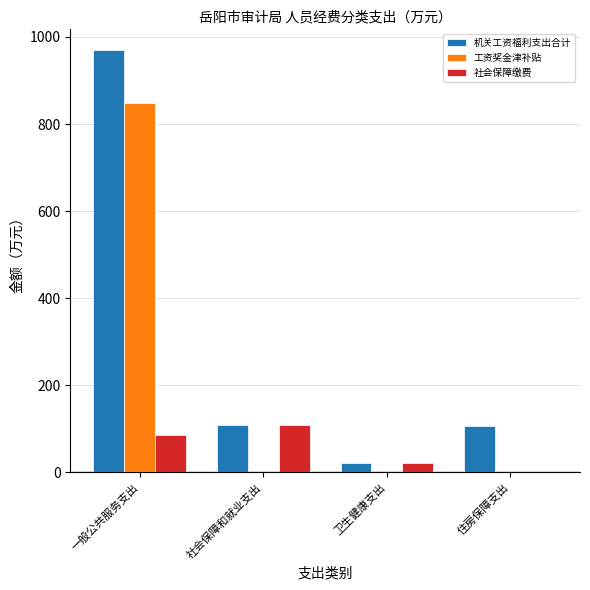

How many groups of bars are there?

4